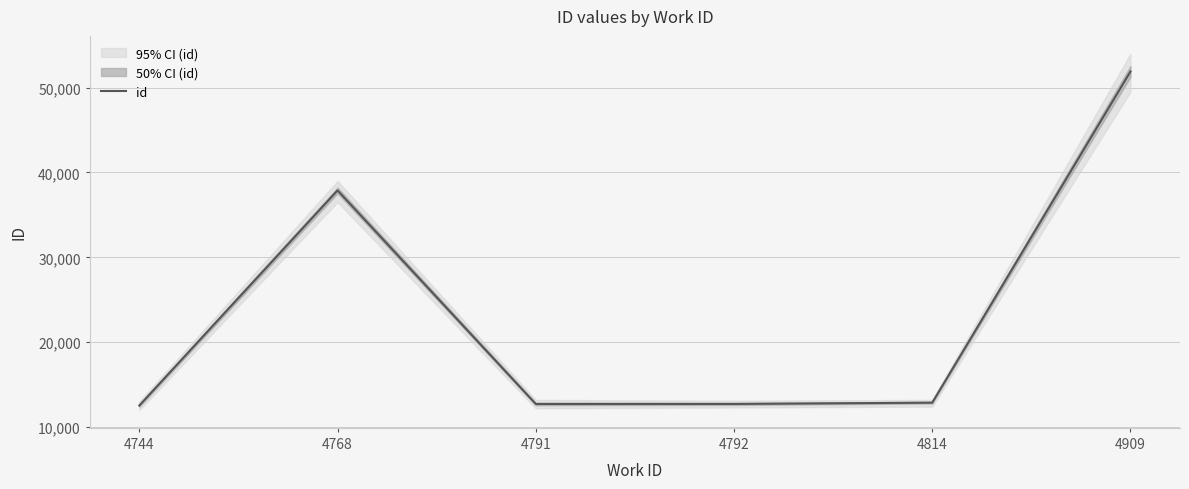

Rank the categories by value from lowest to highest.

4744, 4791, 4792, 4814, 4768, 4909